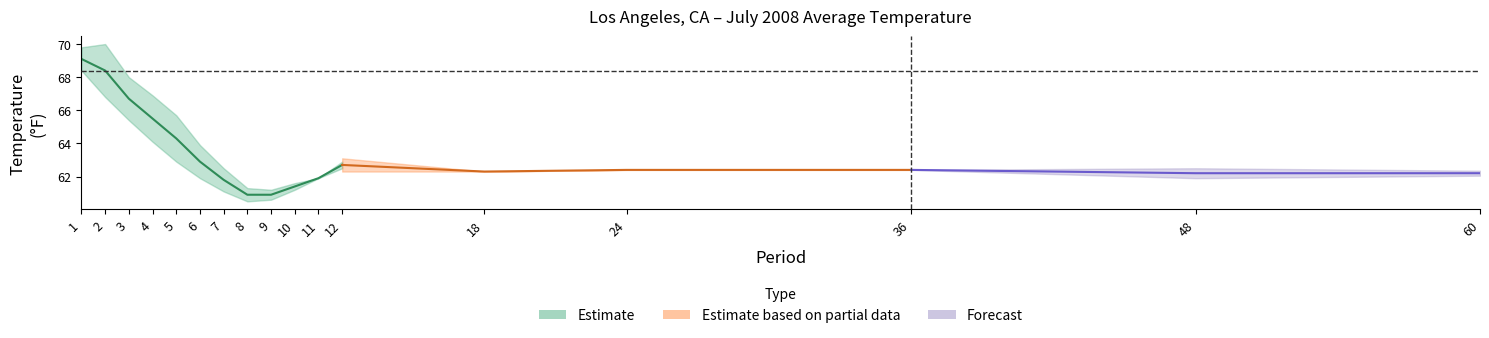

The Departure series shows 0.3 at 4. True or false?

False